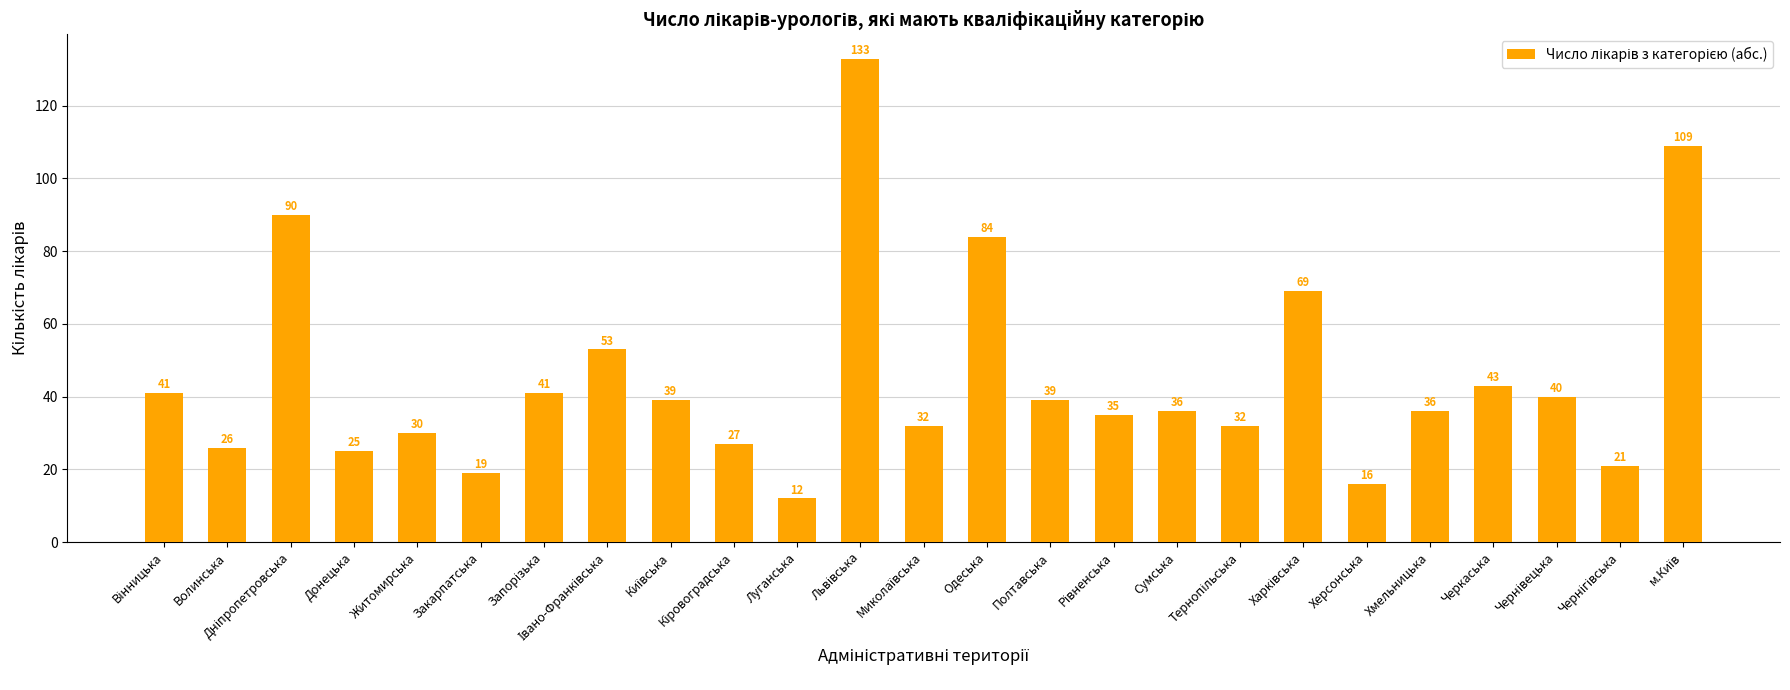

What is the value of the 17th bar from the left?

36